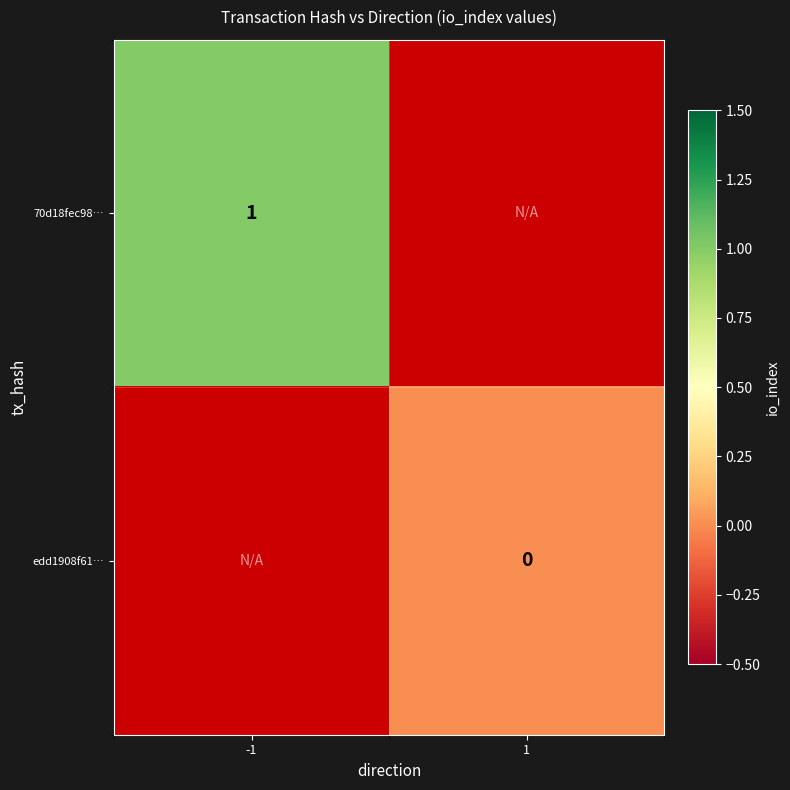

What is the greatest value displayed?

1.0